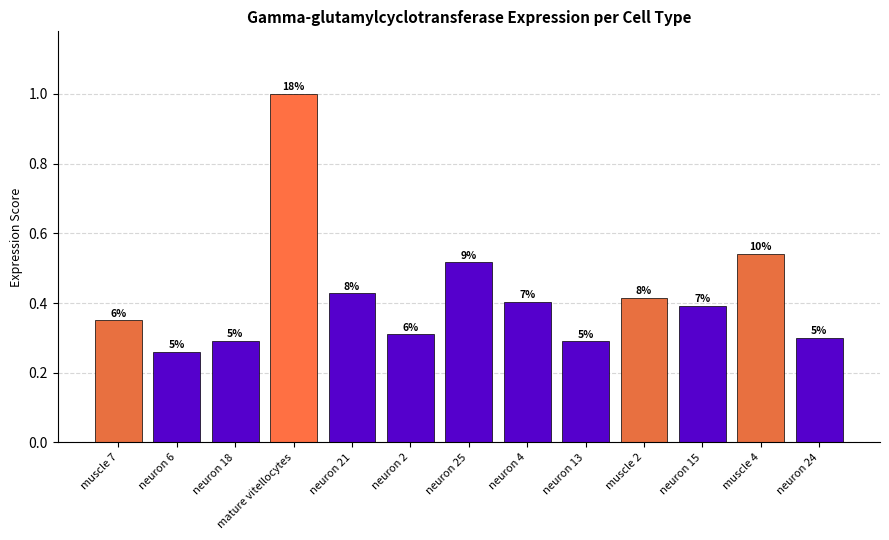

What is the greatest value displayed?

1.0